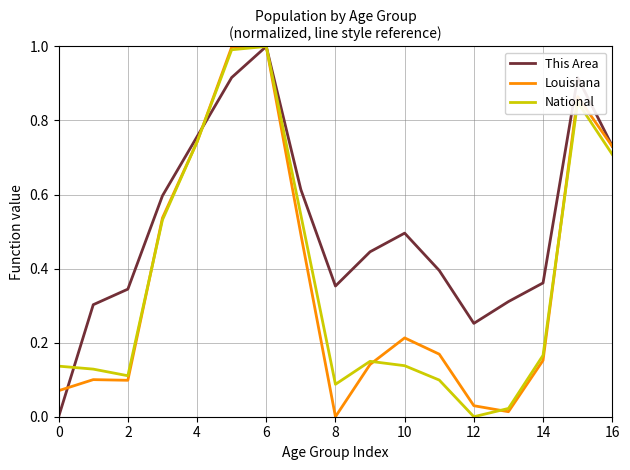

True or false: National and Louisiana cross at least once.

True